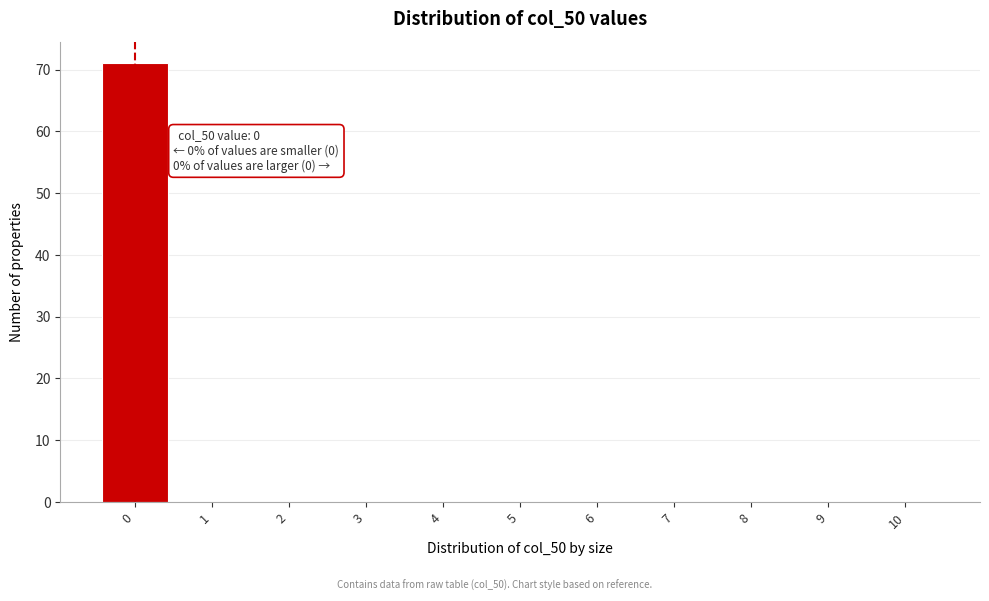

Reading left to right, transcribe all the data shown in this chart.

0=71	1=0	2=0	3=0	4=0	5=0	6=0	7=0	8=0	9=0	10=0